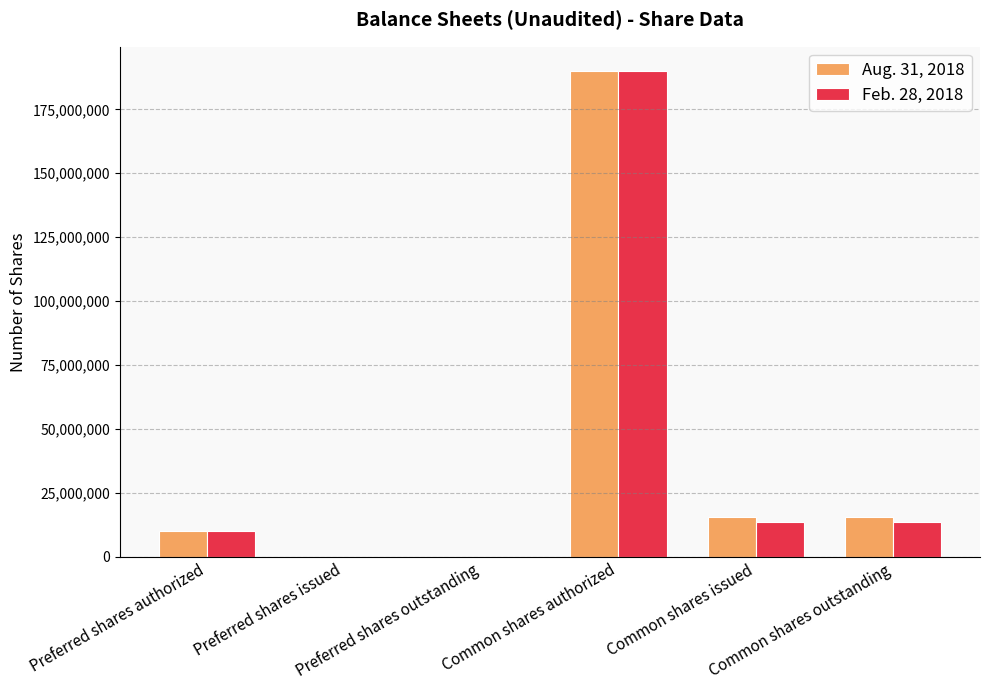

The value of Feb. 28, 2018 at Preferred shares authorized is 10000000. True or false?

True